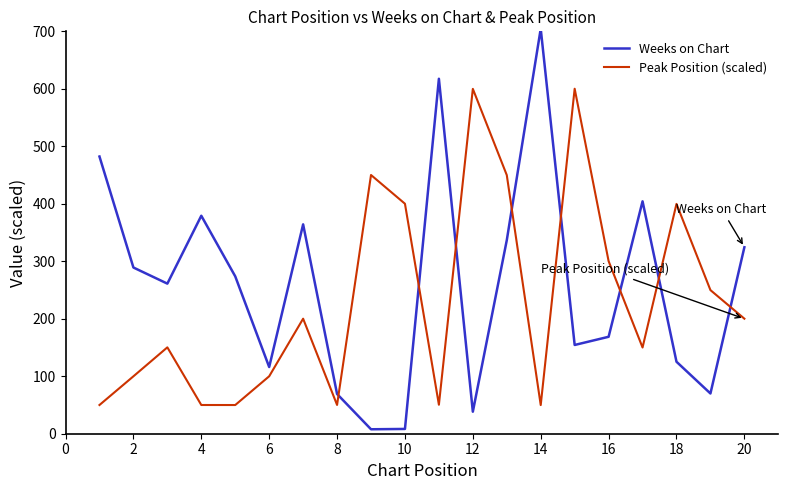

Rank the series by their maximum value, from highest to lowest.

Weeks on Chart, Peak Position (scaled)